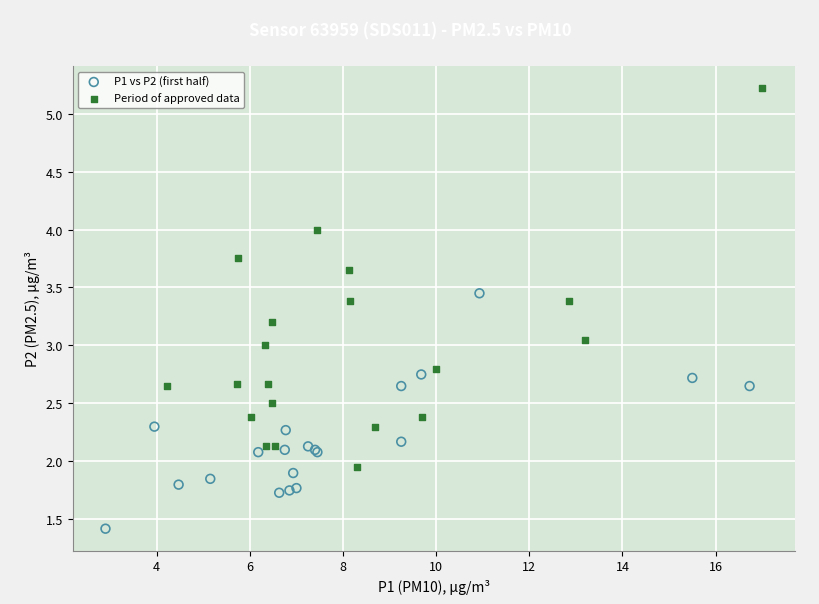

Which series reaches the minimum Y coordinate?

P1 vs P2 (first half)